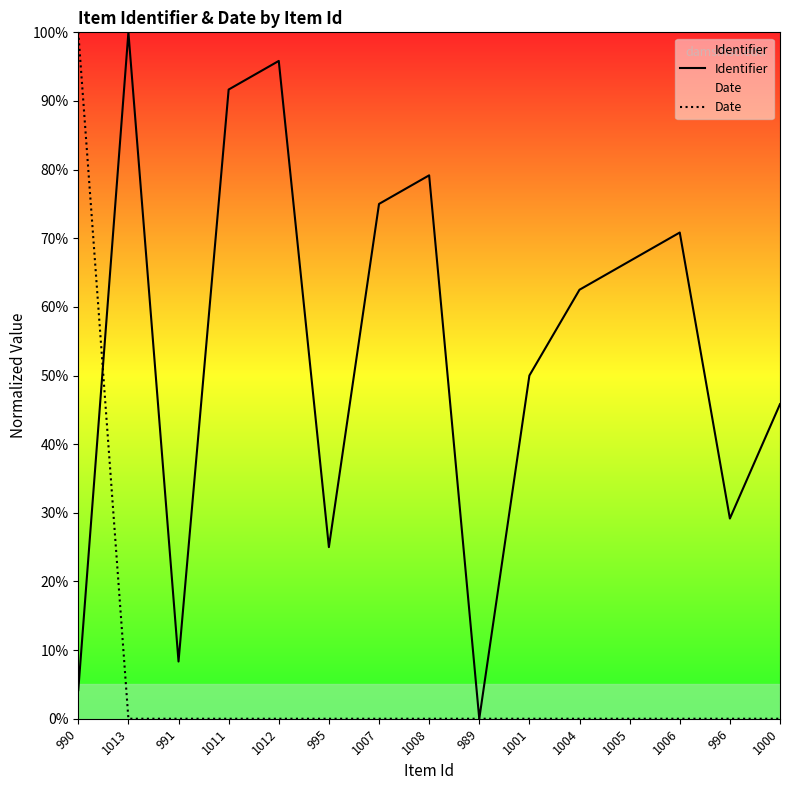

Is it true that Identifier equals 3.0 at 991?

False